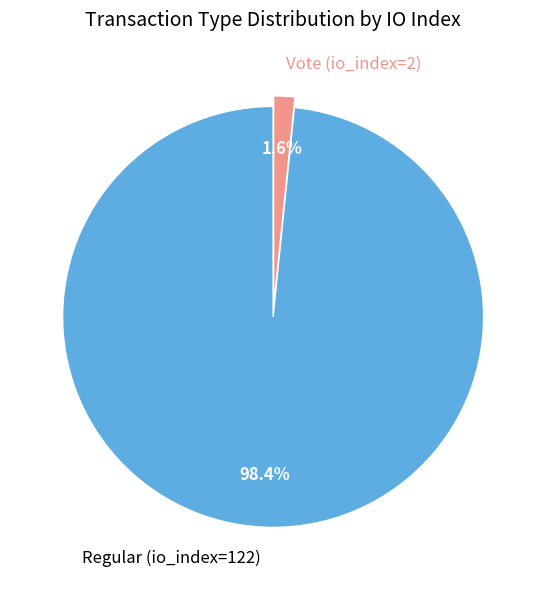

Which has a higher value, Regular (io_index=122) or Vote (io_index=2)?

Regular (io_index=122)